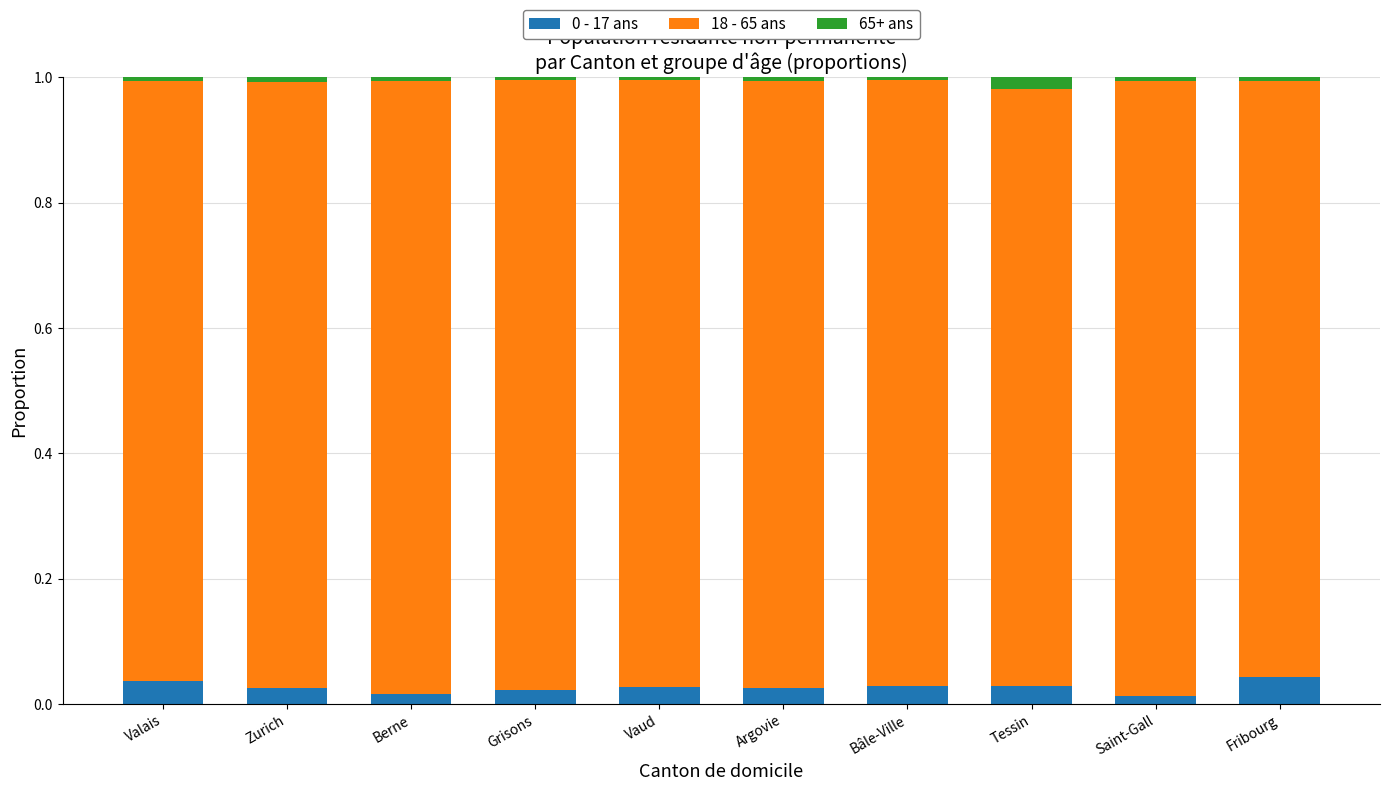

What is the sum of all 0 - 17 ans values?

0.3